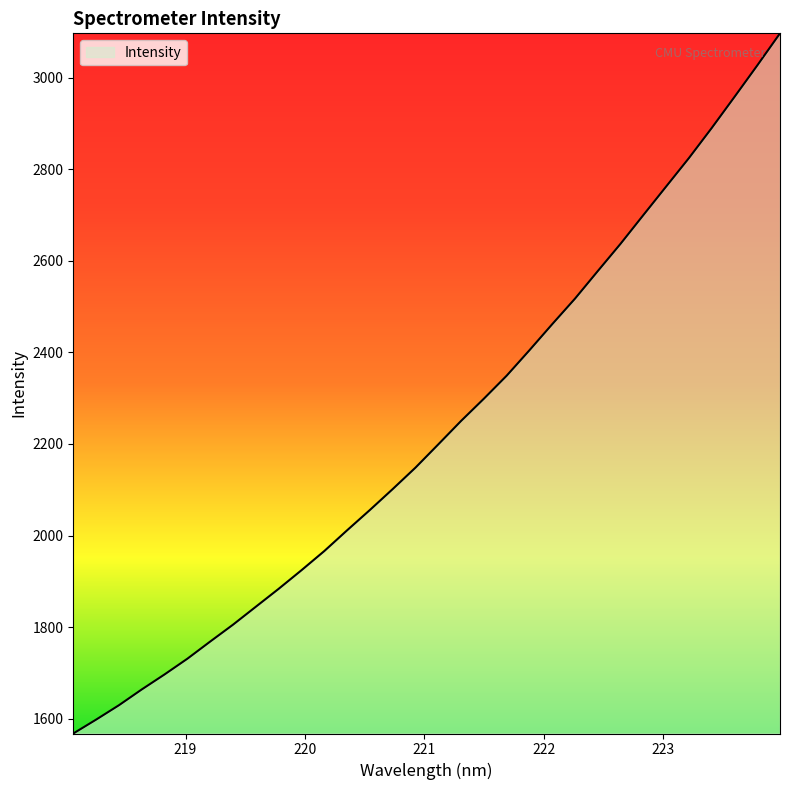

What is the maximum value shown in the chart?

3097.5